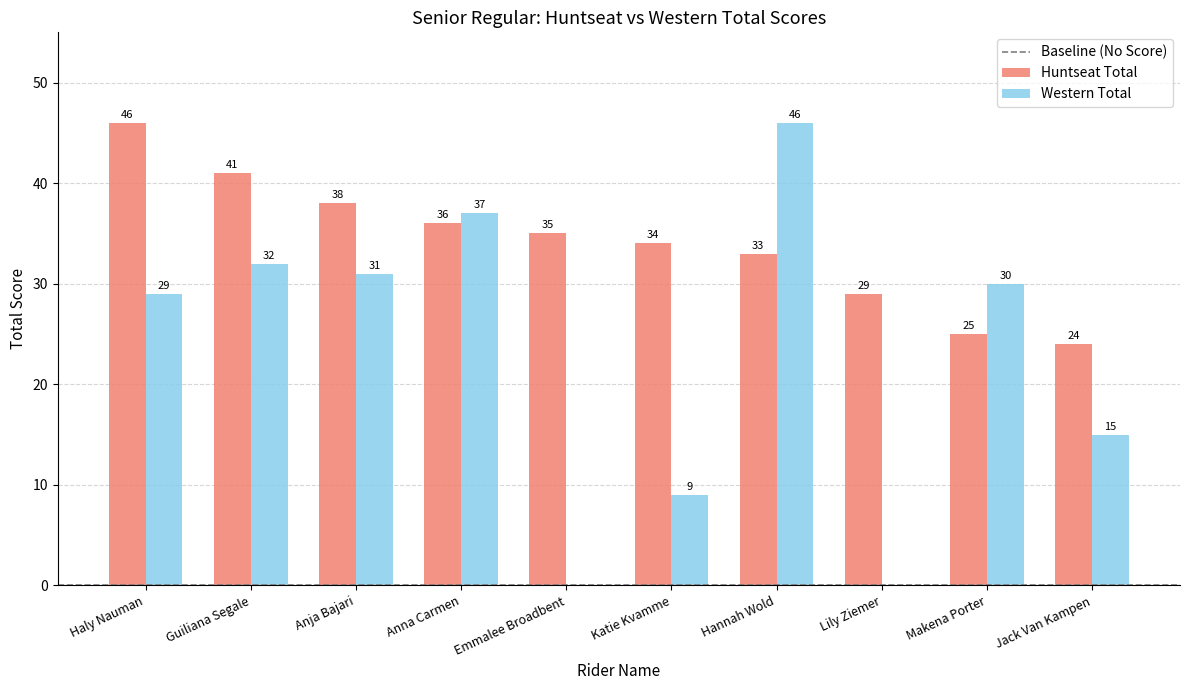

What is the maximum value shown in the chart?

46